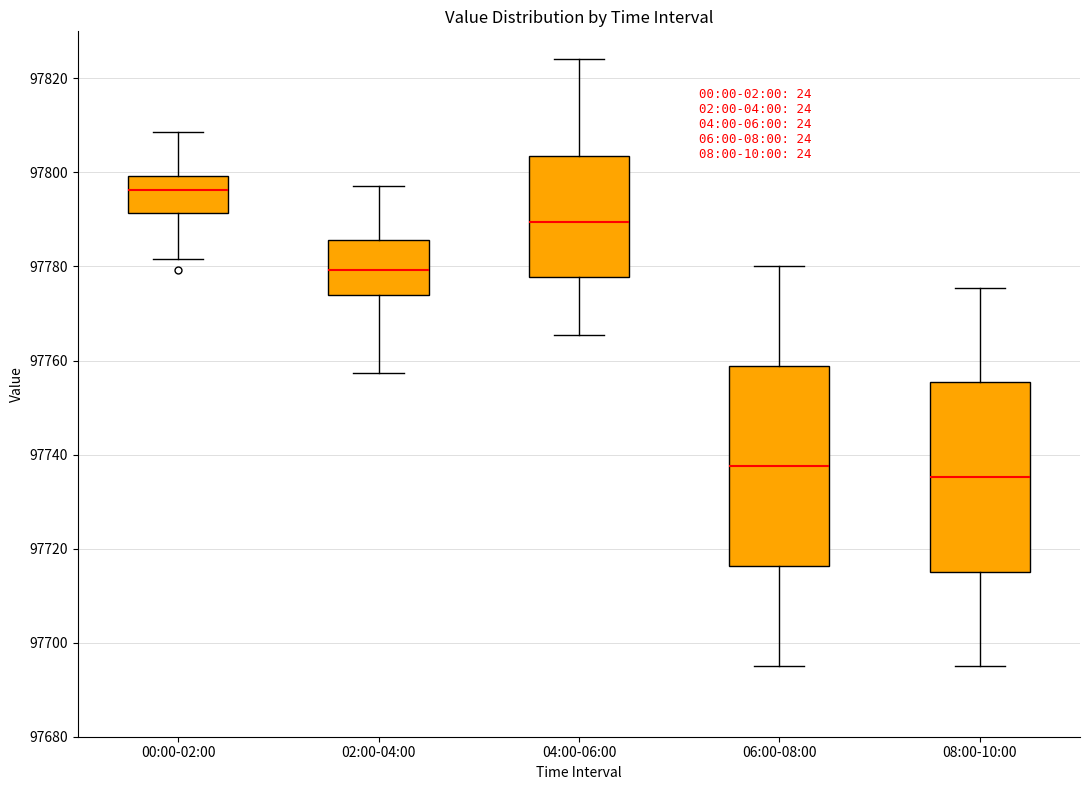

Where does the lower whisker of the box for 02:00-04:00 end on the y-axis? The values are not printed on the chart, so give them approximately, as read against the axis.

97758